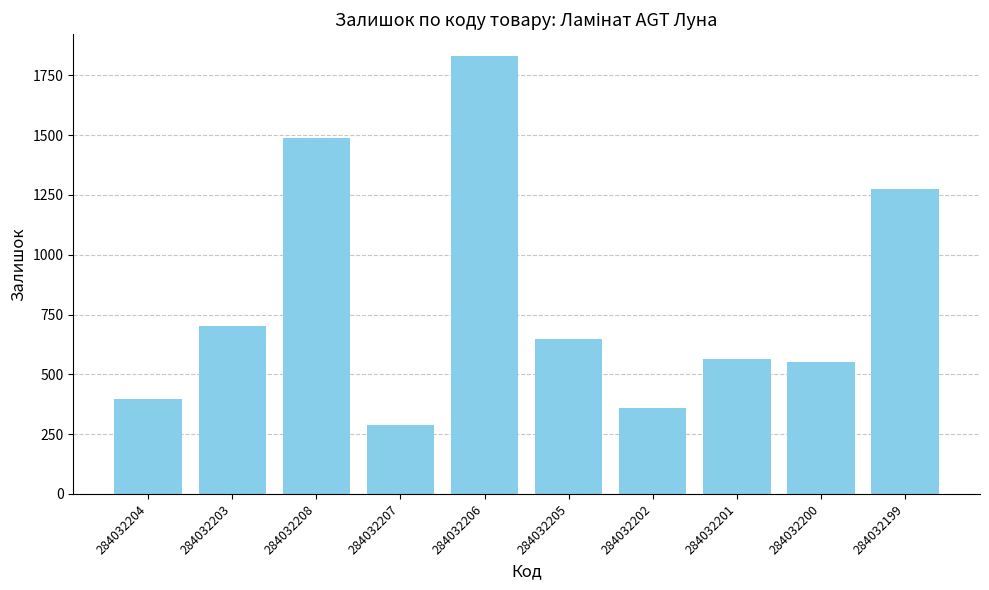

What is the minimum value shown in the chart?

287